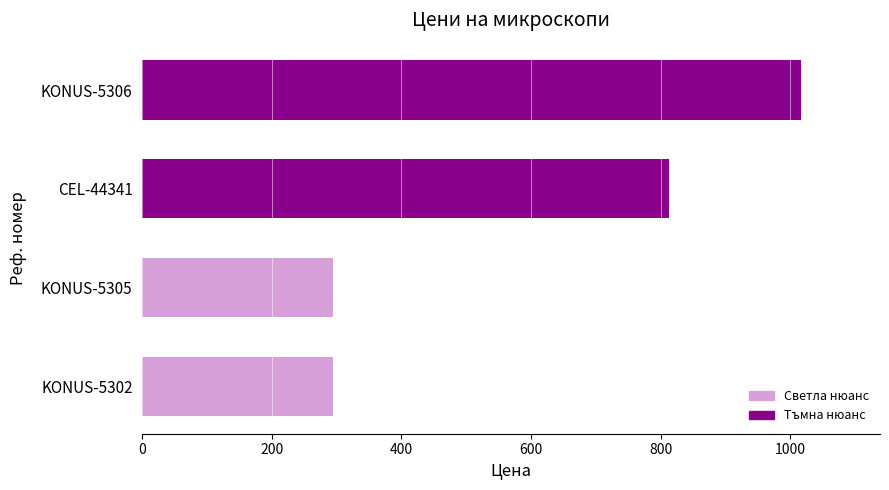

The chart shows a value of 1016.5 at KONUS-5306. True or false?

True